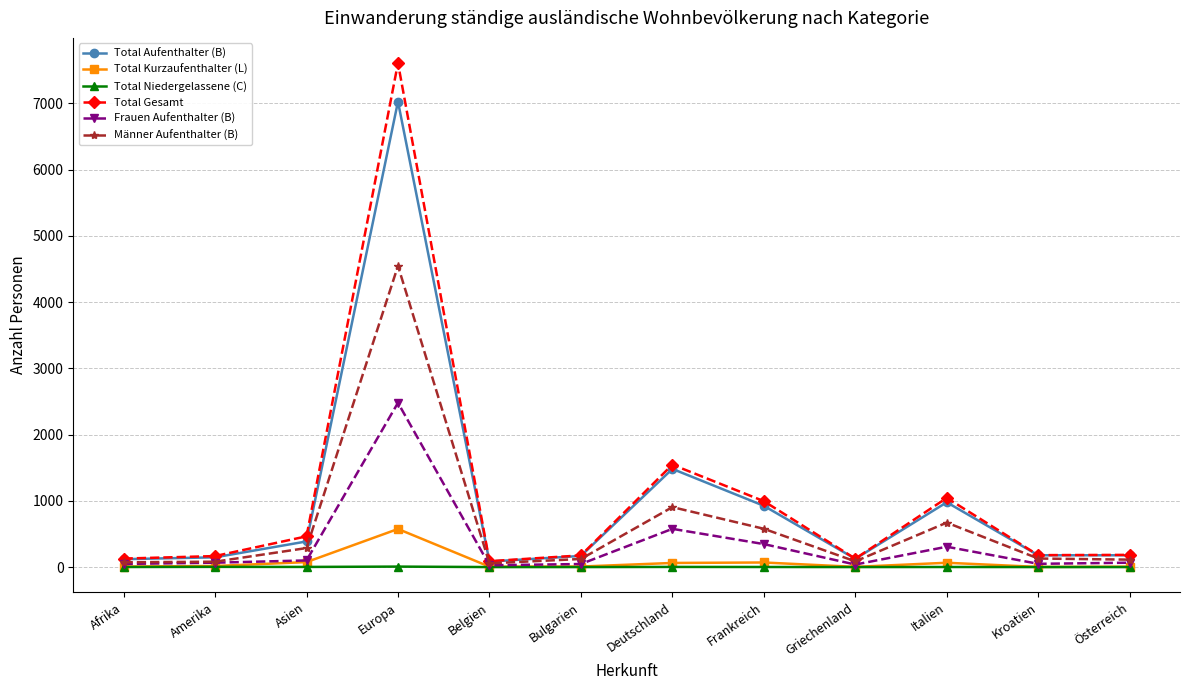

Which series has the largest total across all categories?

Total Gesamt